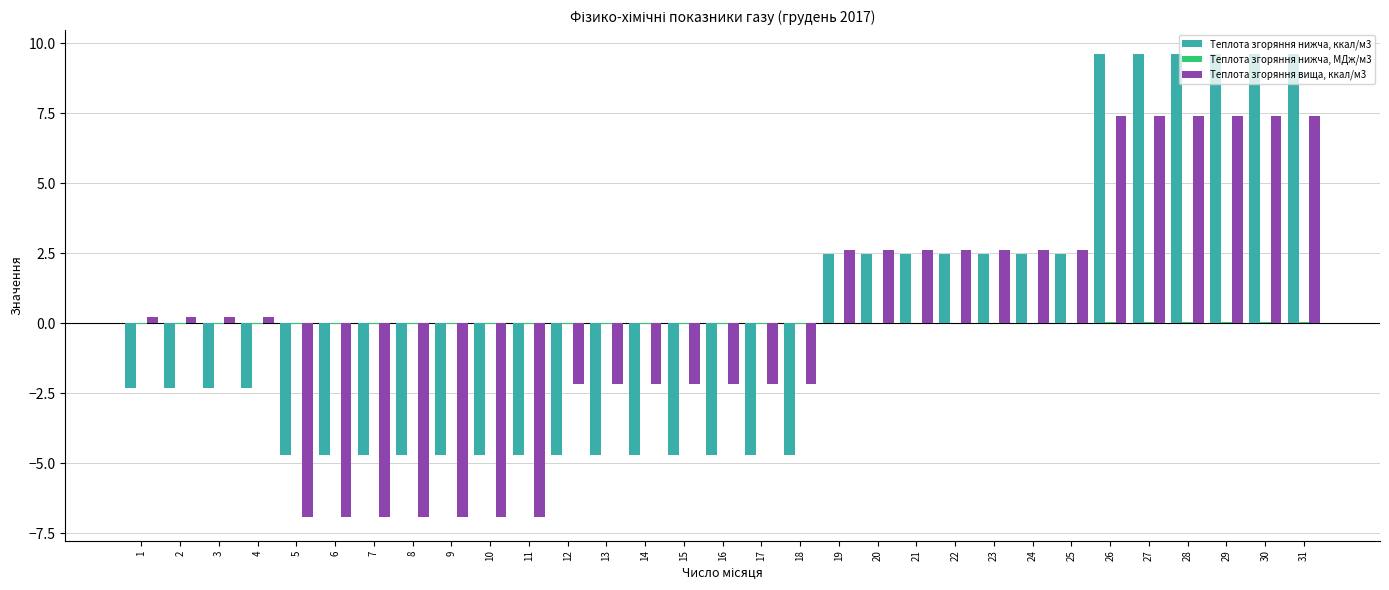

True or false: Теплота згоряння вища, ккал/м3 has a value of -0.9 at 13.

False